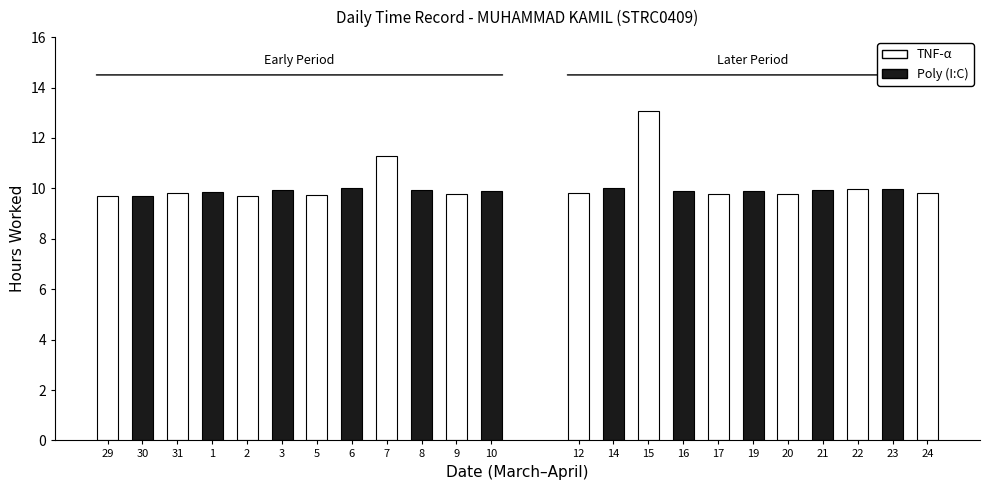

What is the change in value from 30 to 16?

+0.2